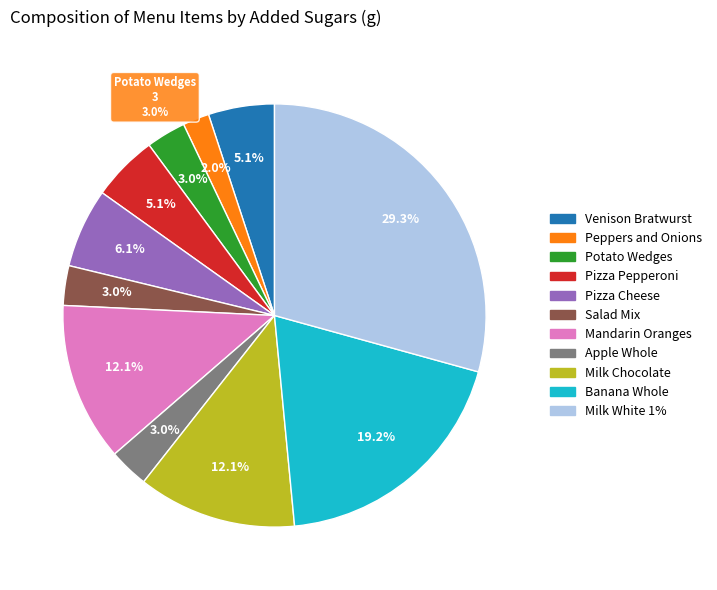

Is there a majority slice in this chart?

No